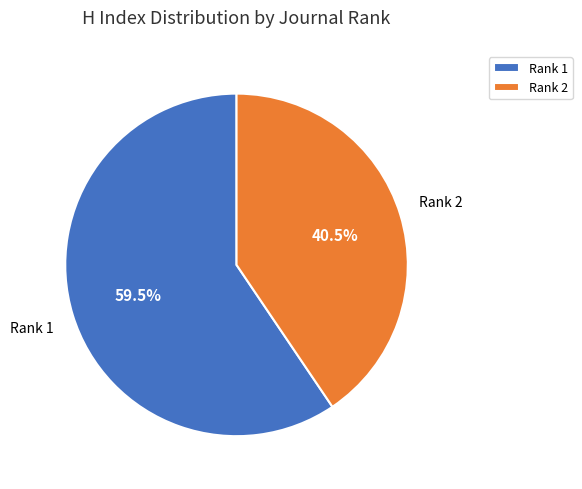

Rank the categories by value from highest to lowest.

Rank 1, Rank 2